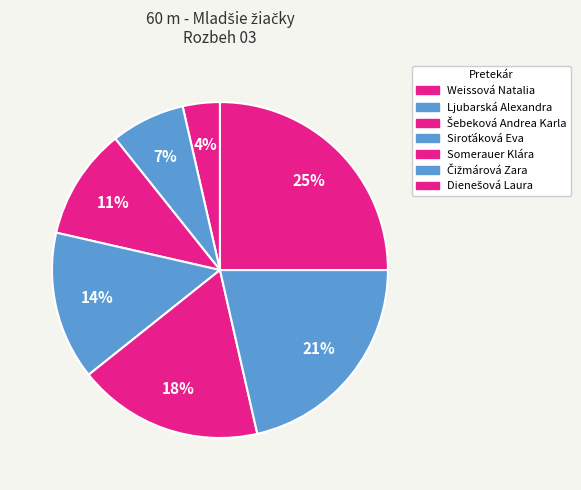

Which slice is the largest?

Dienešová Laura